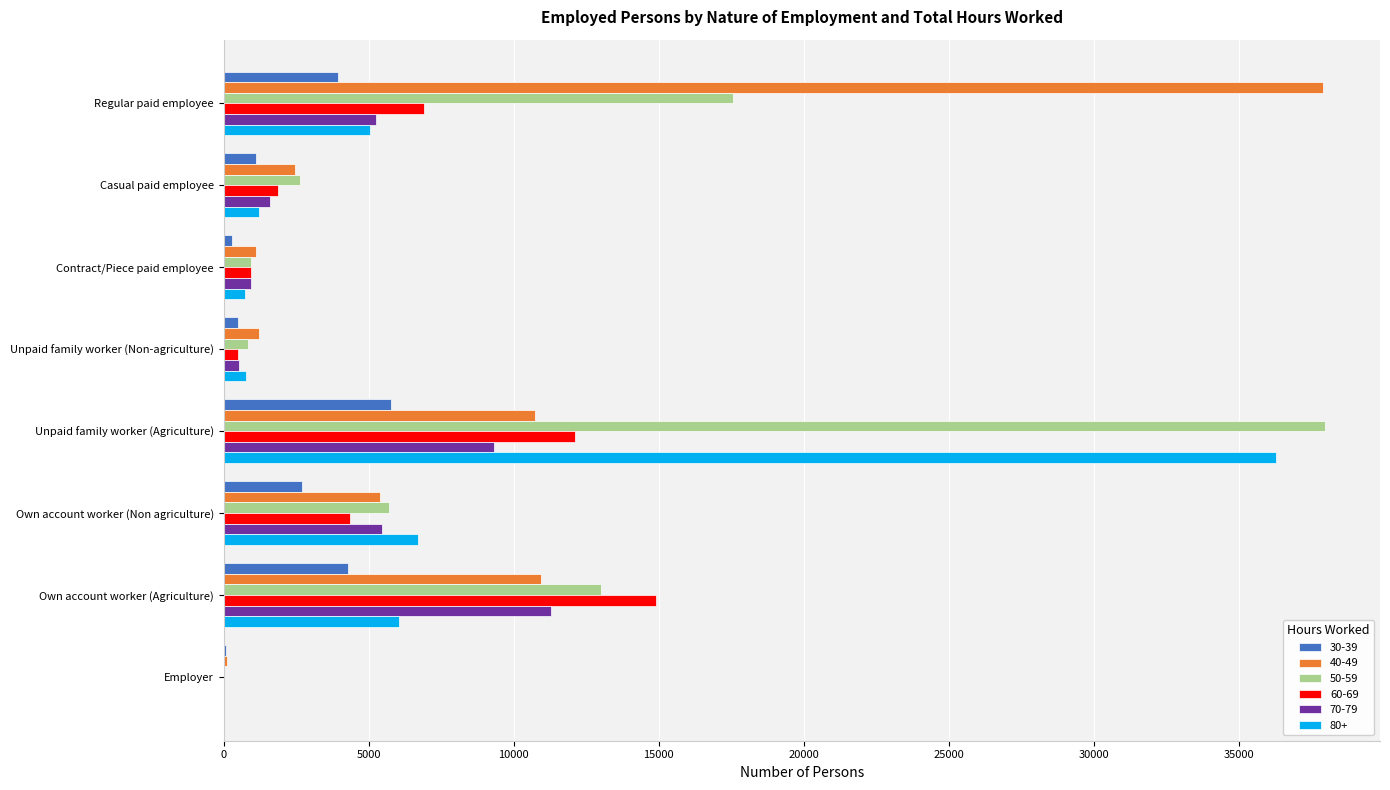

What is the sum of the 80+ values at Contract/Piece paid employee and Own account worker (Agriculture)?

6790